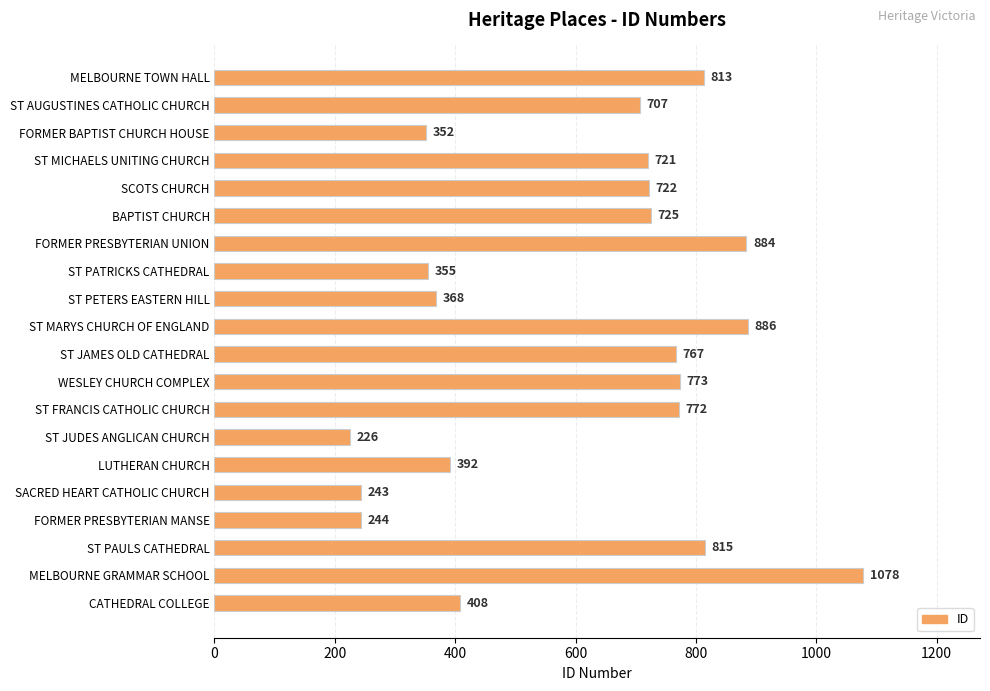

Rank the categories by value from highest to lowest.

MELBOURNE GRAMMAR SCHOOL, ST MARYS CHURCH OF ENGLAND, FORMER PRESBYTERIAN UNION, ST PAULS CATHEDRAL, MELBOURNE TOWN HALL, WESLEY CHURCH COMPLEX, ST FRANCIS CATHOLIC CHURCH, ST JAMES OLD CATHEDRAL, BAPTIST CHURCH, SCOTS CHURCH, ST MICHAELS UNITING CHURCH, ST AUGUSTINES CATHOLIC CHURCH, CATHEDRAL COLLEGE, LUTHERAN CHURCH, ST PETERS EASTERN HILL, ST PATRICKS CATHEDRAL, FORMER BAPTIST CHURCH HOUSE, FORMER PRESBYTERIAN MANSE, SACRED HEART CATHOLIC CHURCH, ST JUDES ANGLICAN CHURCH